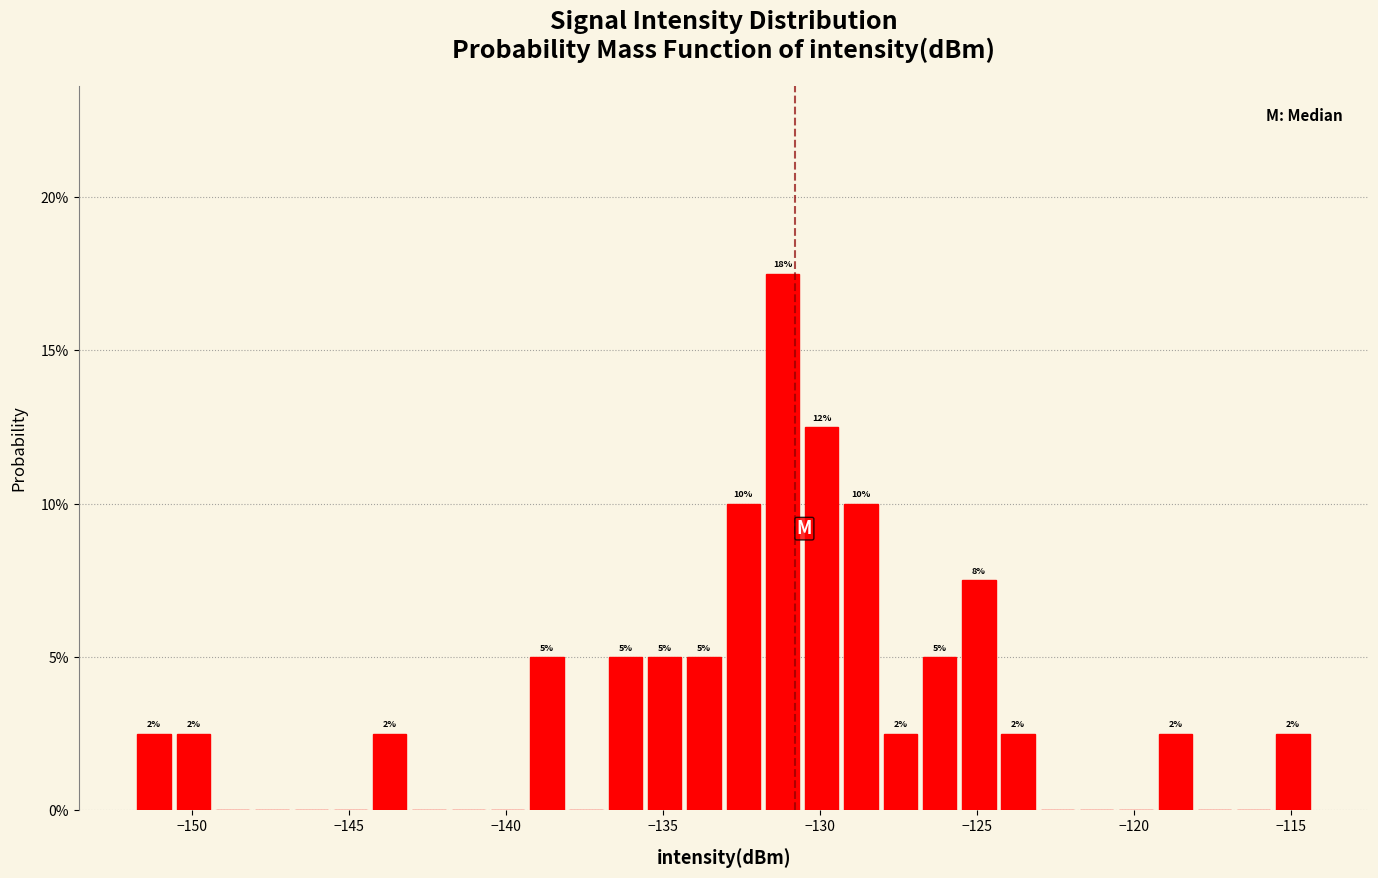

Around what value on the x-axis is the tallest bar? Give the approximate position of its centre, as read against the axis.

-131.0